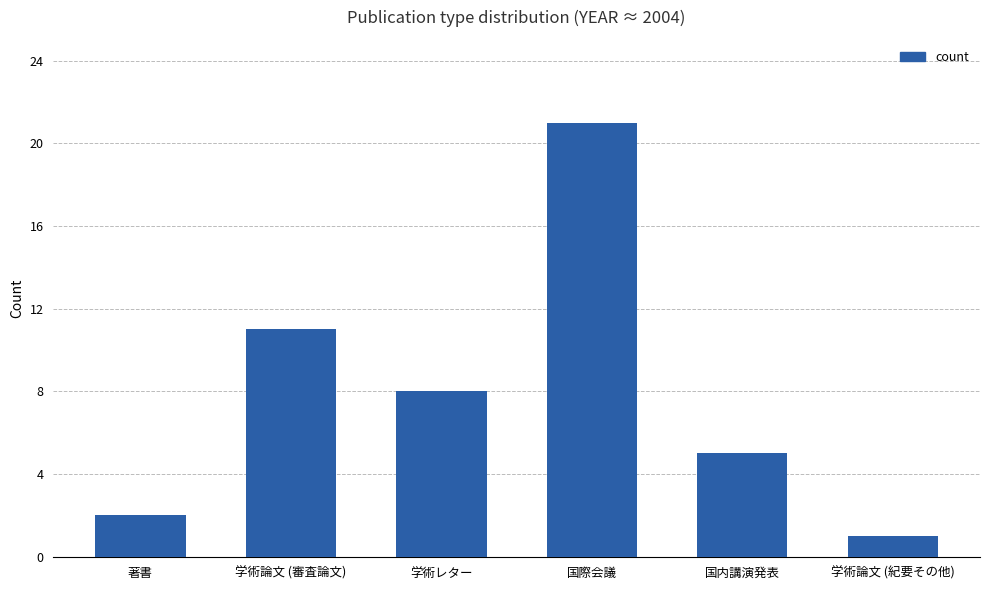

What is the minimum value shown in the chart?

1